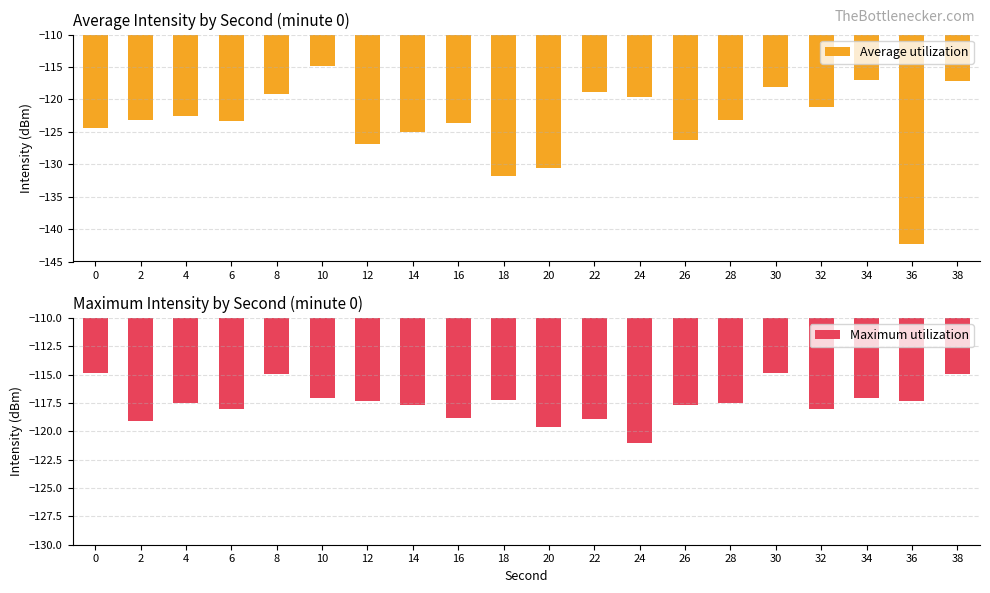

What is the difference between the maximum and minimum values in the Average utilization series?

27.4